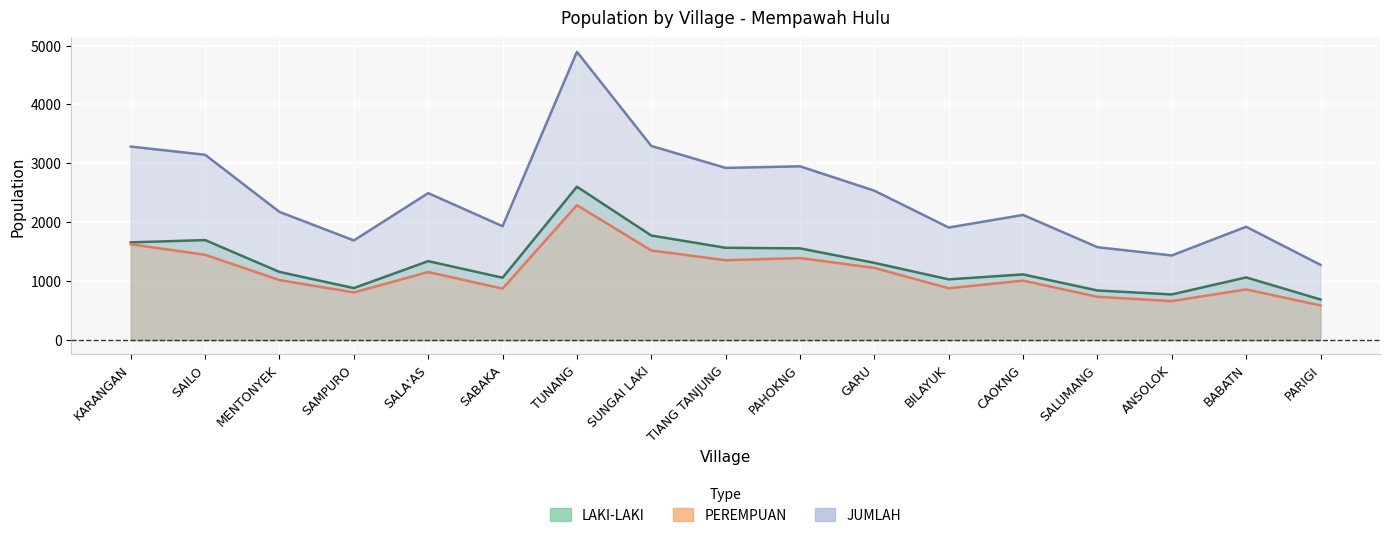

Which series has the widest spread of values?

JUMLAH